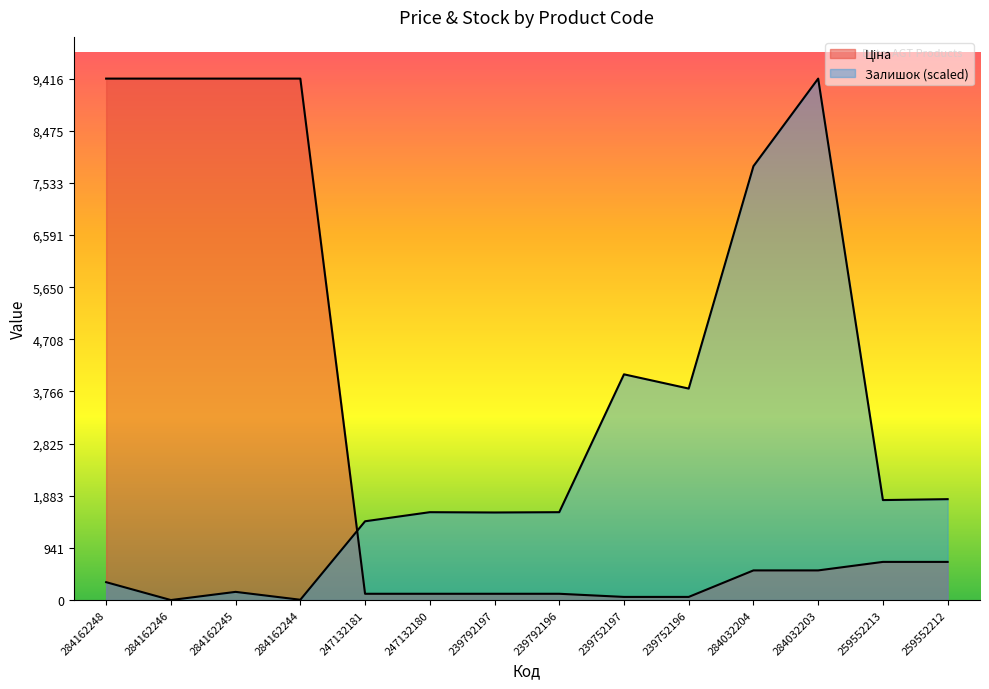

True or false: Ціна has more than 2 interior local peaks.

False